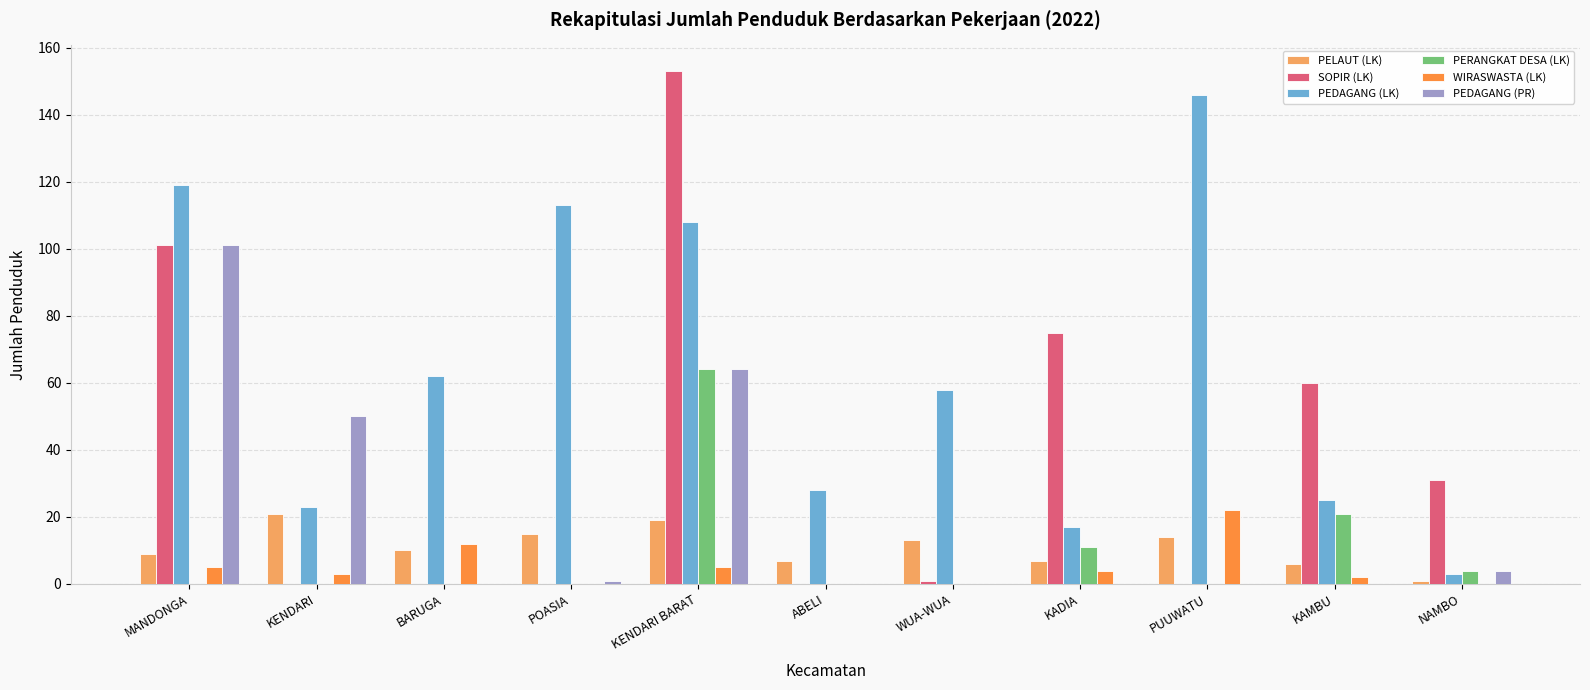

What is the total value across all series at NAMBO?

43